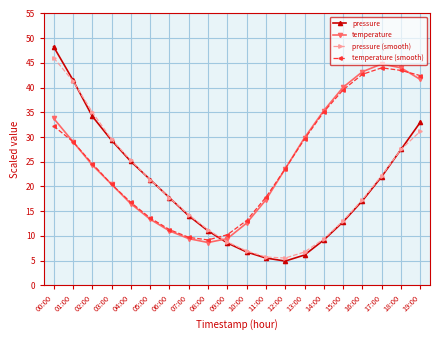

What is the total value across all series at 14:00?

89.0